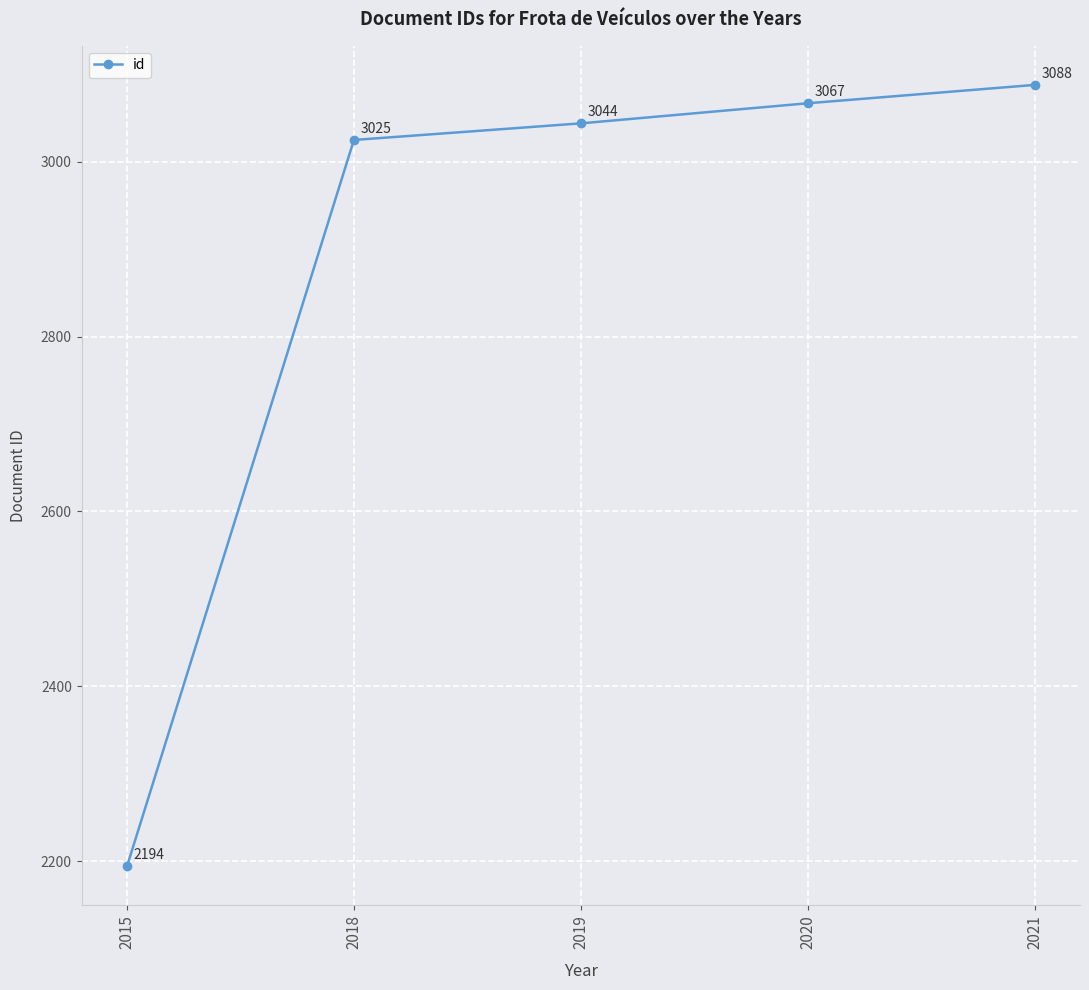

Between 2021 and 2018, which is larger?

2021